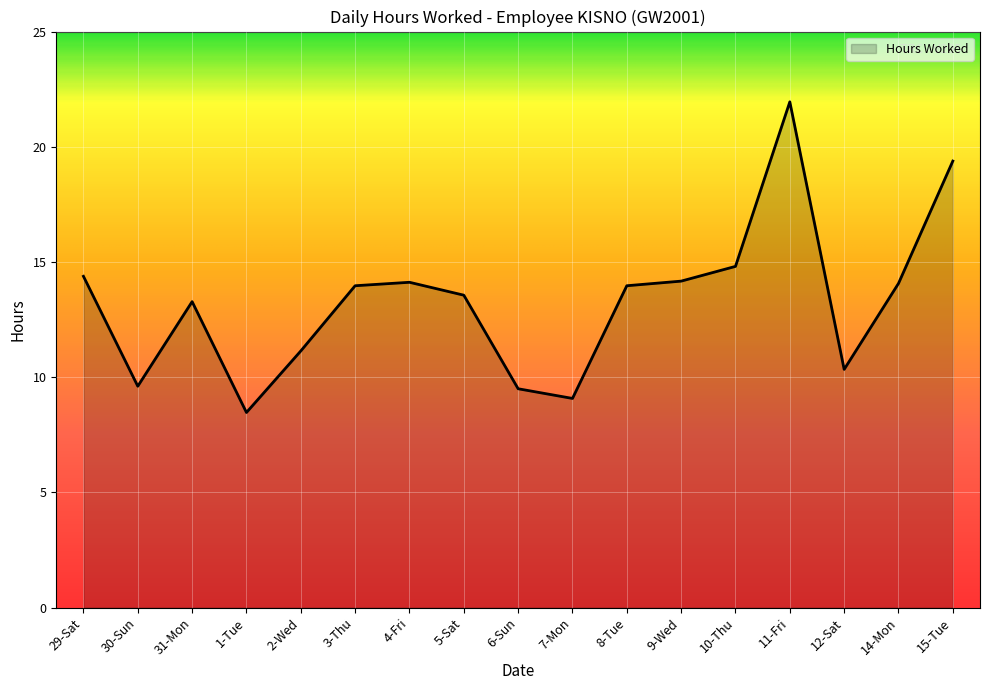

Where is the first local minimum?

30-Sun